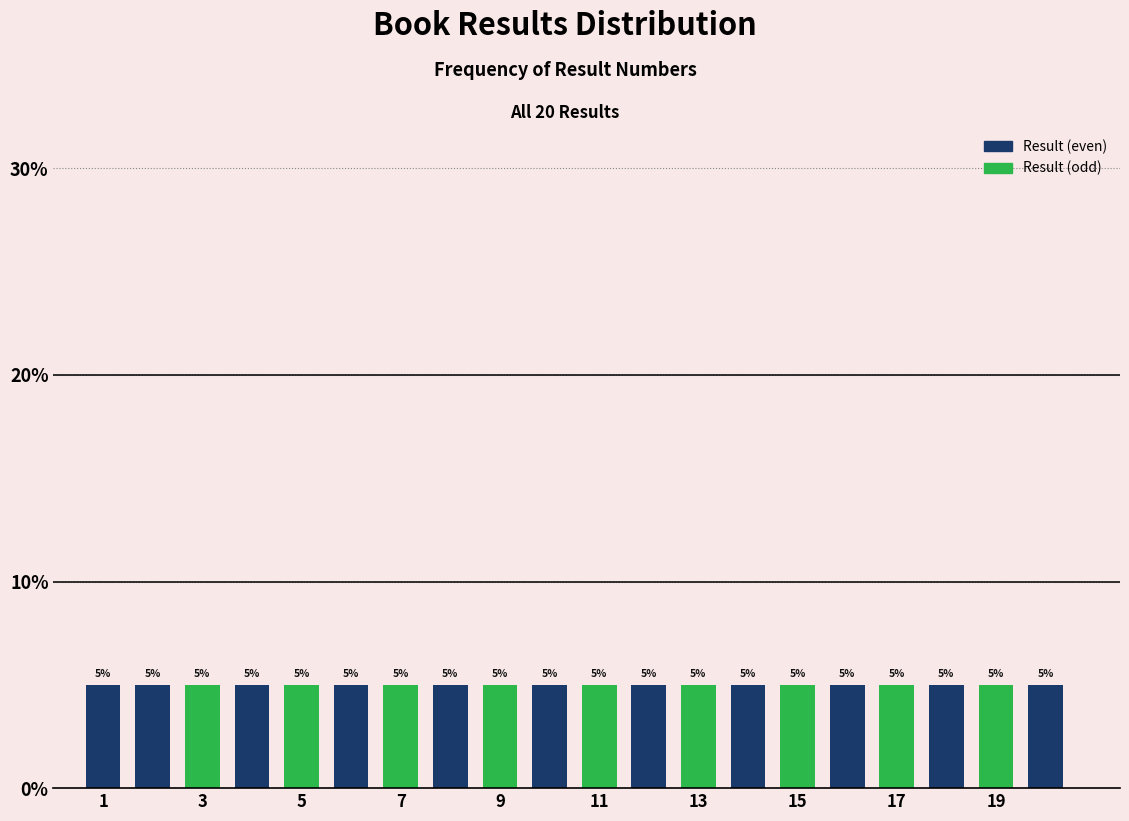

What is the height of the bar covering 6.5 to 7.5 on the x-axis? The bar edges are not printed on the chart, so give them approximately, as read against the axis.

5